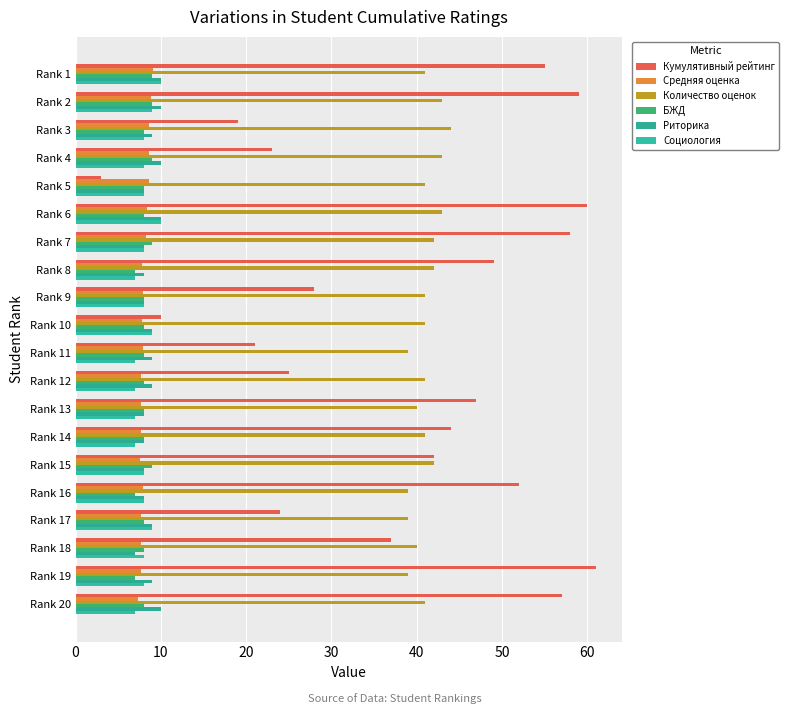

Which series has the widest spread of values?

Кумулятивный рейтинг